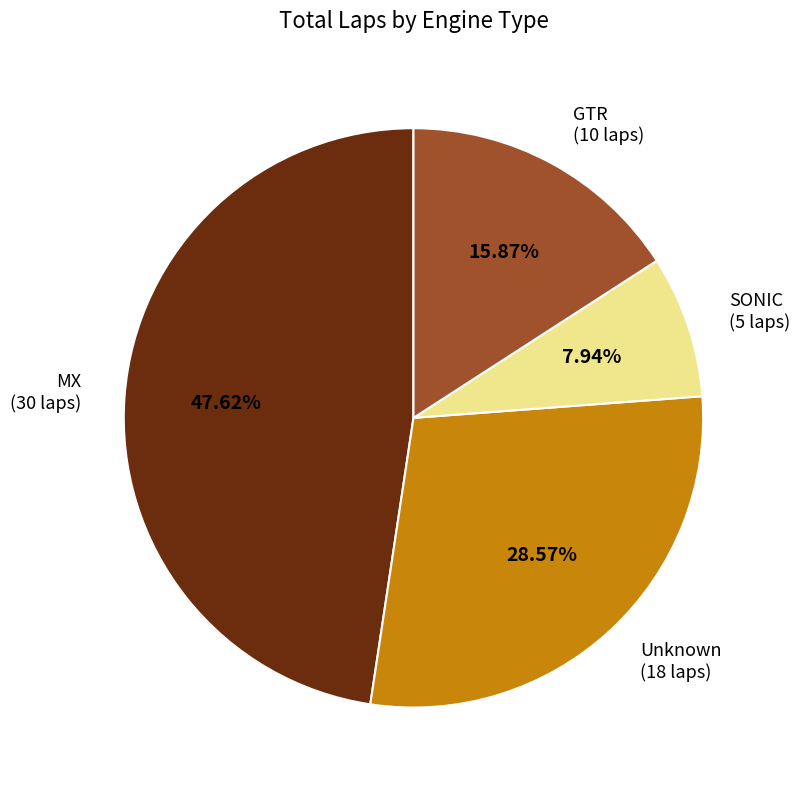

Is there any slice that represents more than half of the pie?

No